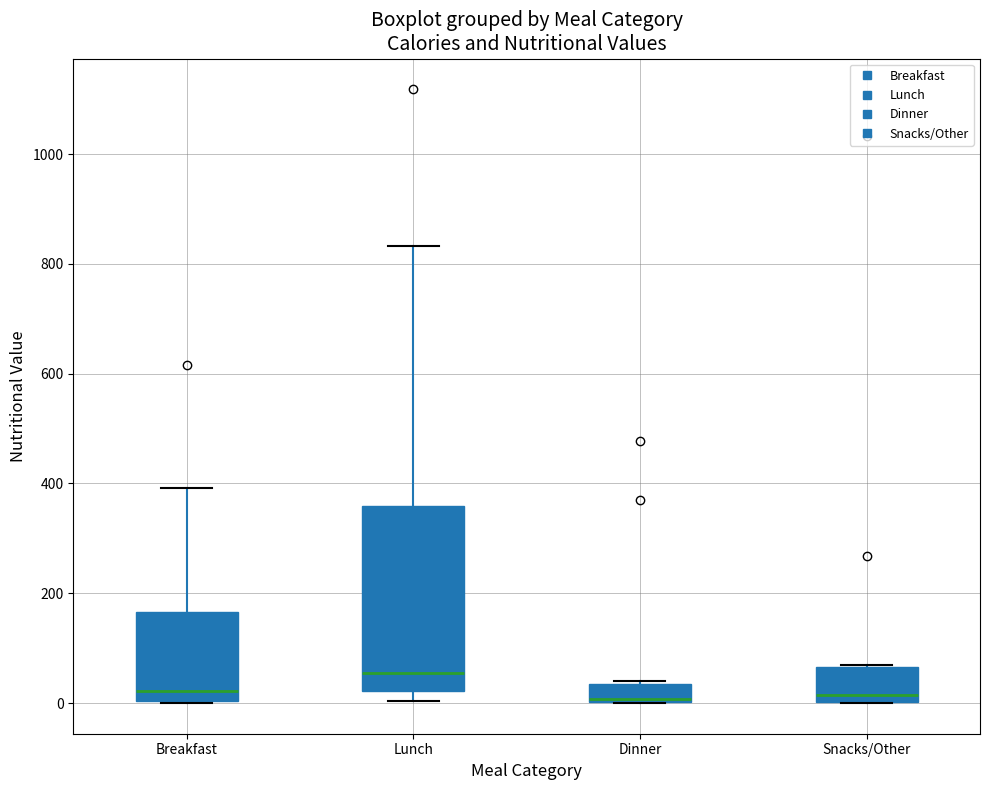

Reading left to right, read every box against the y-axis: the position of its median line, the range the box covers, and the ends of its whiskers. The values are not printed on the chart, so give them approximately, as read against the axis.

Breakfast: median 20, box 0 to 160, whiskers 0 to 400
Lunch: median 60, box 20 to 360, whiskers 0 to 840
Dinner: median 0 (drawn on the box's lower edge), box 0 to 40, whiskers 0 to 40
Snacks/Other: median 20, box 0 to 60, whiskers 0 to 60